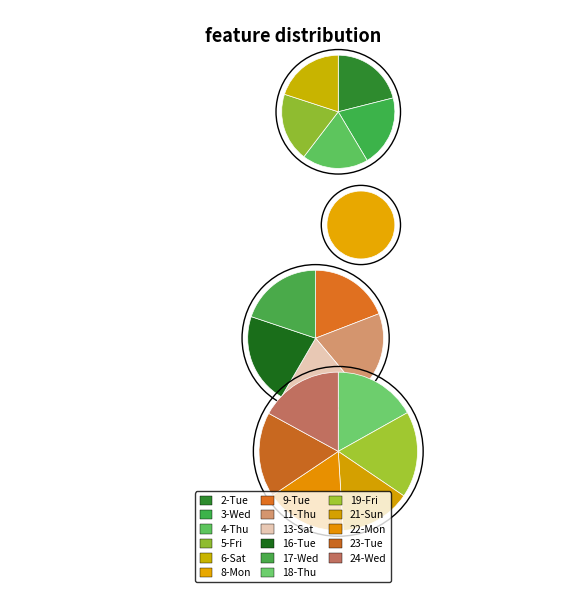

Count the number of slices in the pie.

17